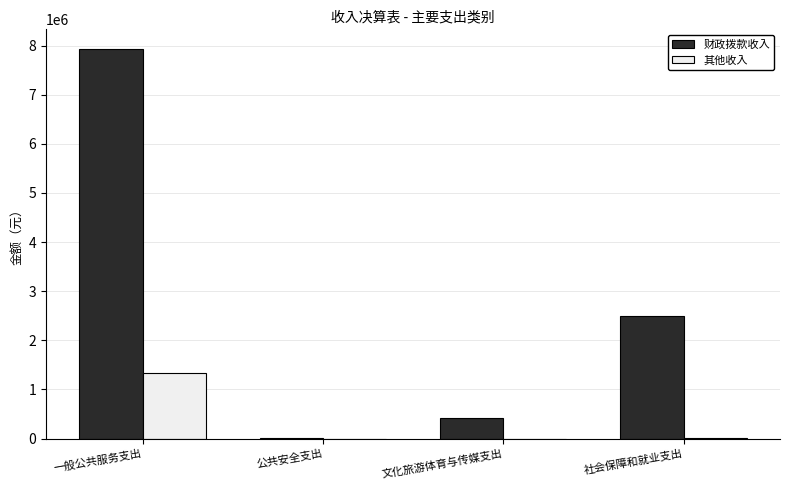

Which series changed the most between 一般公共服务支出 and 文化旅游体育与传媒支出?

财政拨款收入